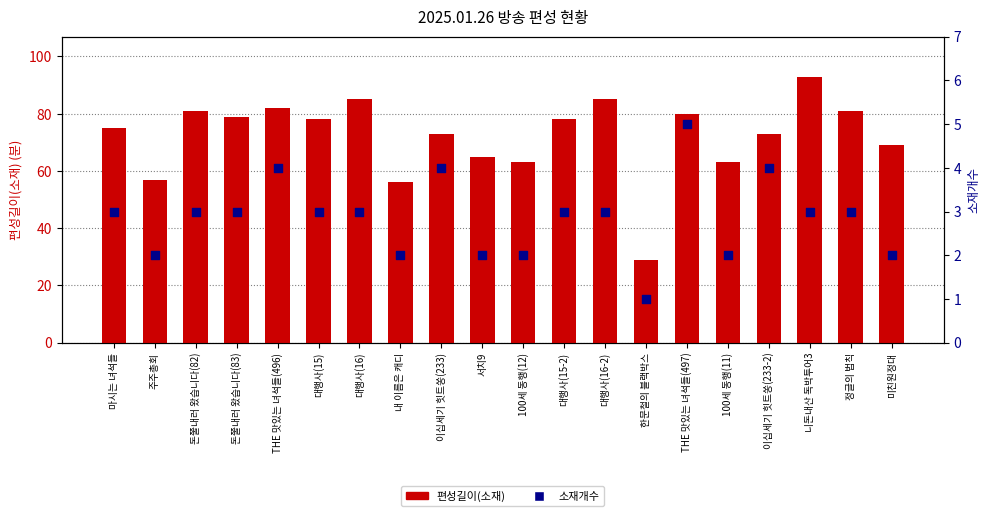

At which category is the sum across all series the highest?

니돈내산 독박투어3